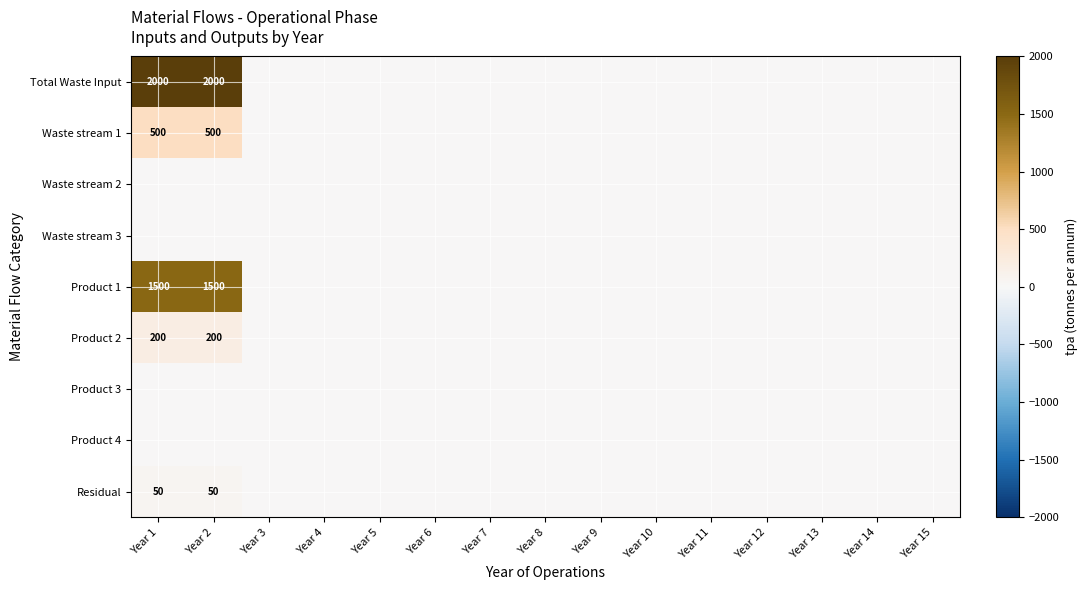

What is the sum of the Waste stream 1 values at Year 2 and Year 6?

500